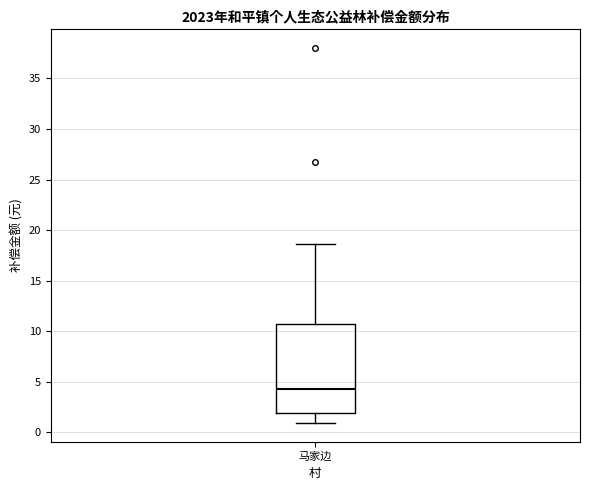

Transcribe this box plot: give where the median line is, the range the box spans, and where the two whiskers end, as read against the y-axis. The values are not printed on the chart, so give them approximately, as read against the axis.

median 4.5, box 2.0 to 10.5, whiskers 1.0 to 18.5